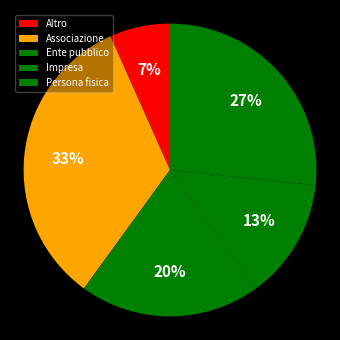

Which category has the biggest portion of the pie?

Associazione